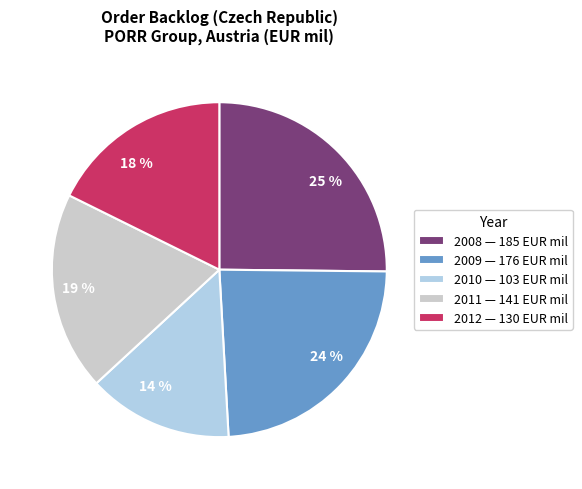

To the nearest percent, what percentage of the pie is 2010?

14%